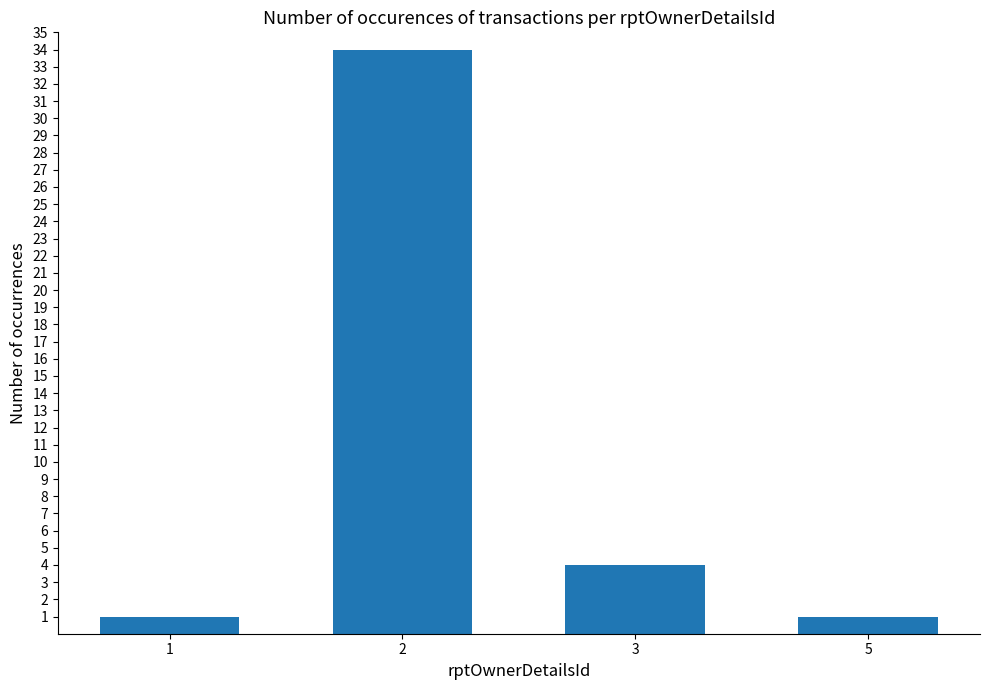

What is the maximum value shown in the chart?

34